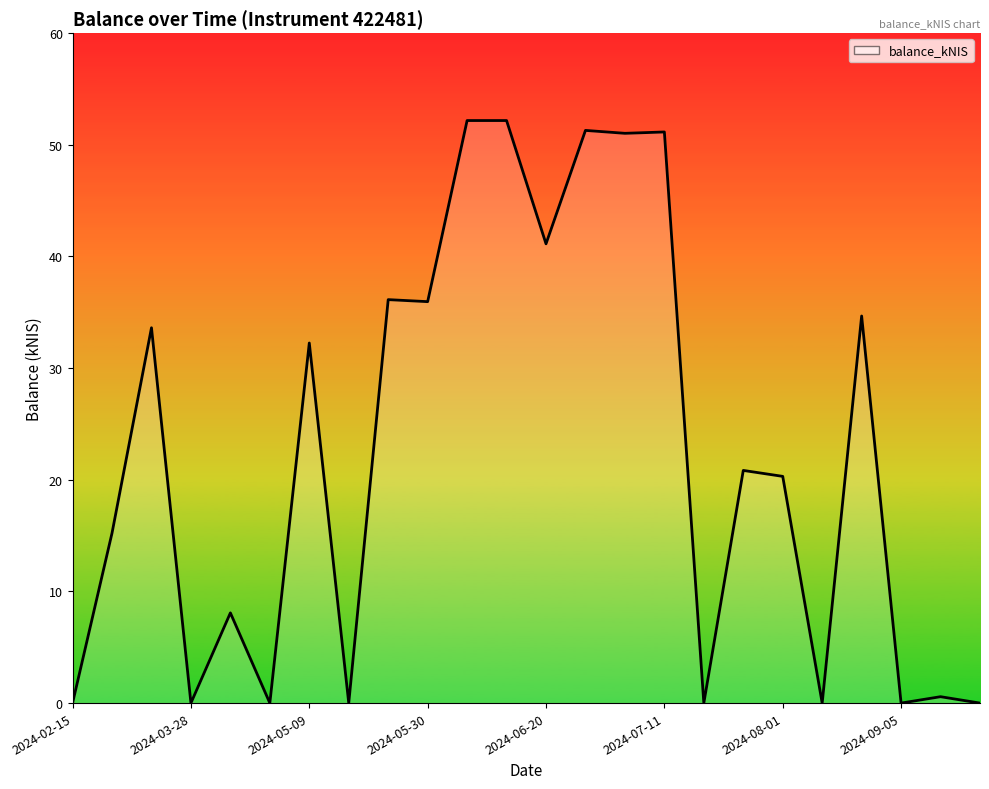

What is the difference between the maximum and minimum values?

52.0